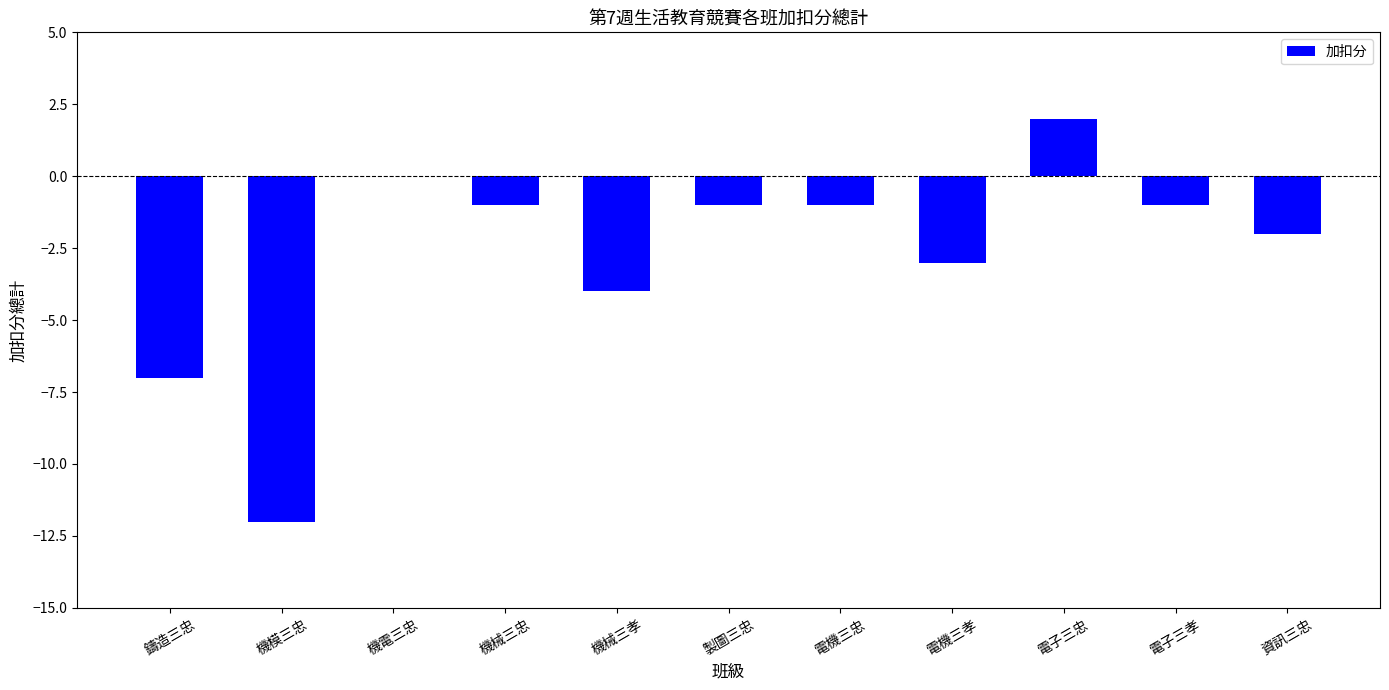

The value at 機械三孝 is -6. True or false?

False